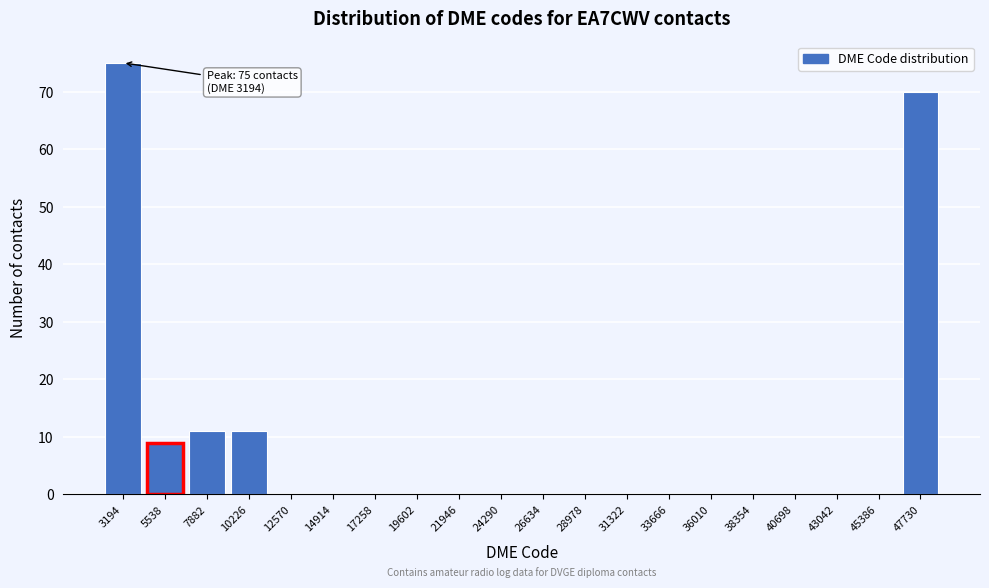

Reading right to left, extract all data points from this chart.

47730=70	45386=0	43042=0	40698=0	38354=0	36010=0	33666=0	31322=0	28978=0	26634=0	24290=0	21946=0	19602=0	17258=0	14914=0	12570=0	10226=11	7882=11	5538=9	3194=75